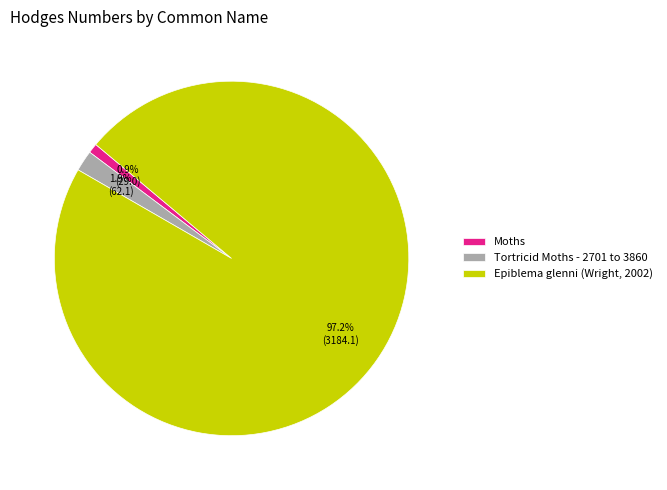

Does Tortricid Moths - 2701 to 3860 account for over 50% of the chart?

No